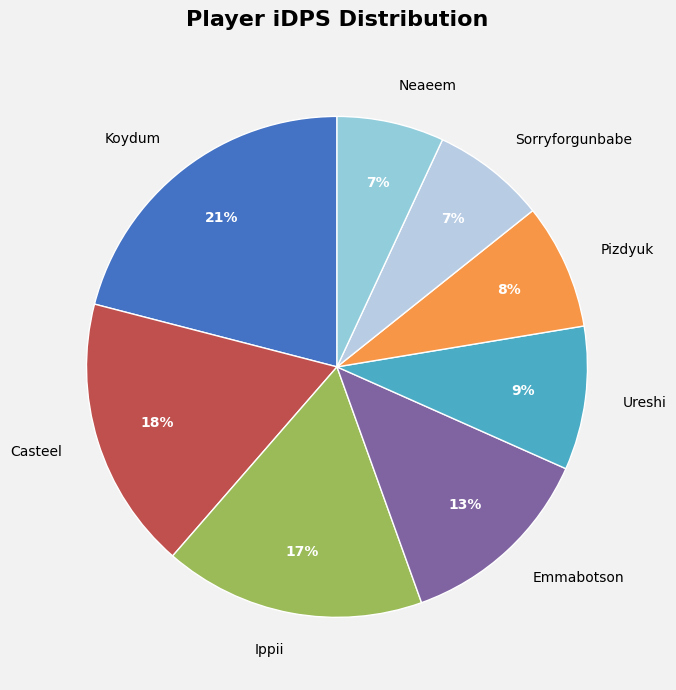

Does Emmabotson account for over 50% of the chart?

No